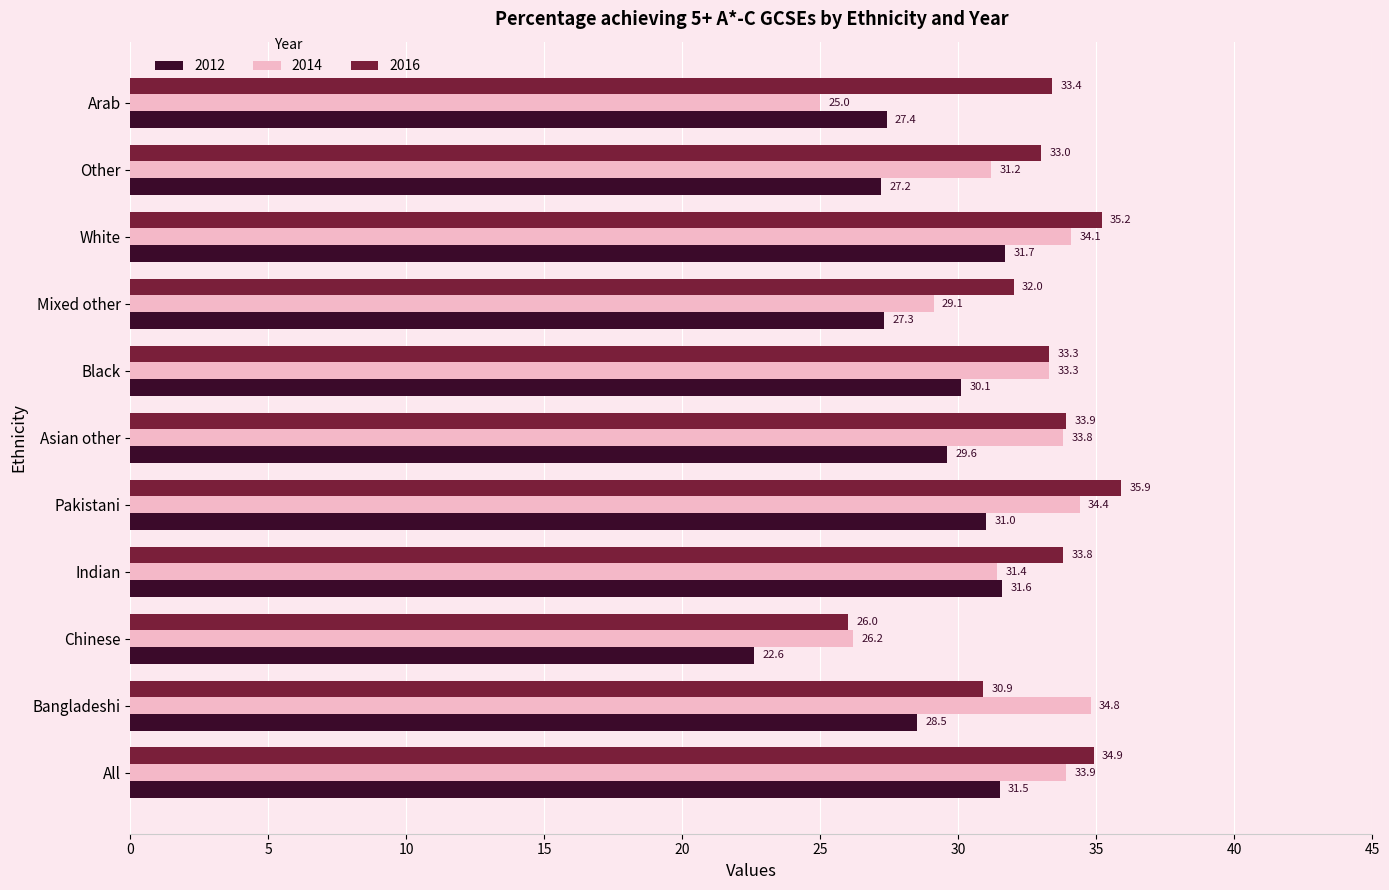

Read the 2014 value at All.

33.9